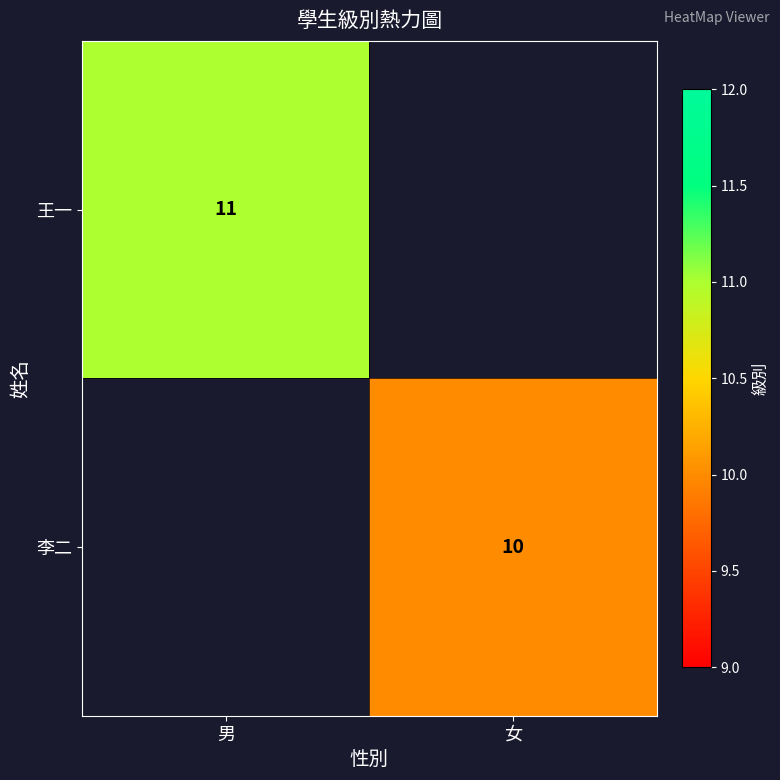

Is it true that 李二 equals 10 at 女?

True